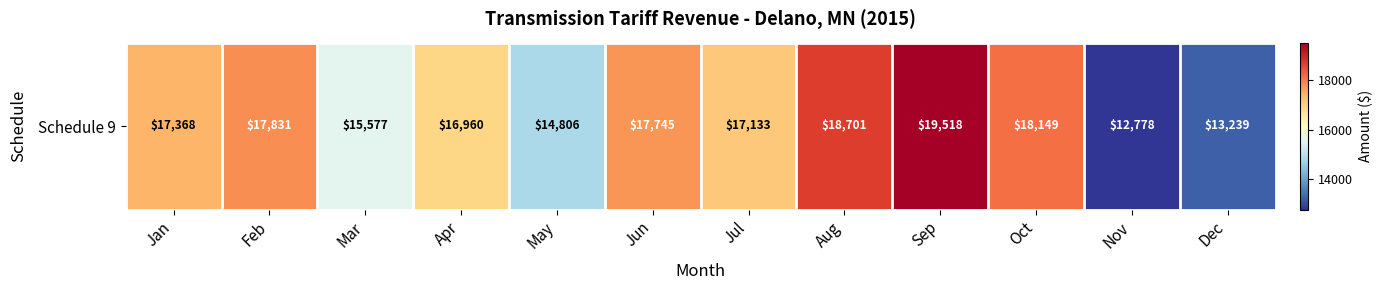

Which has a higher value, Jun or Jan?

Jun